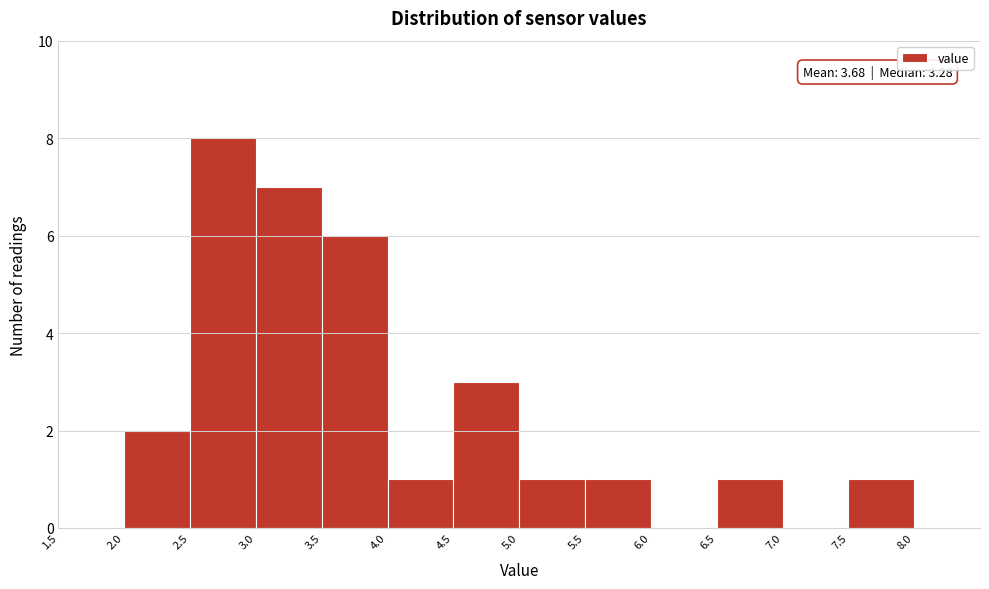

Over which range of the x-axis is the bar tallest?

2.5 to 3.0